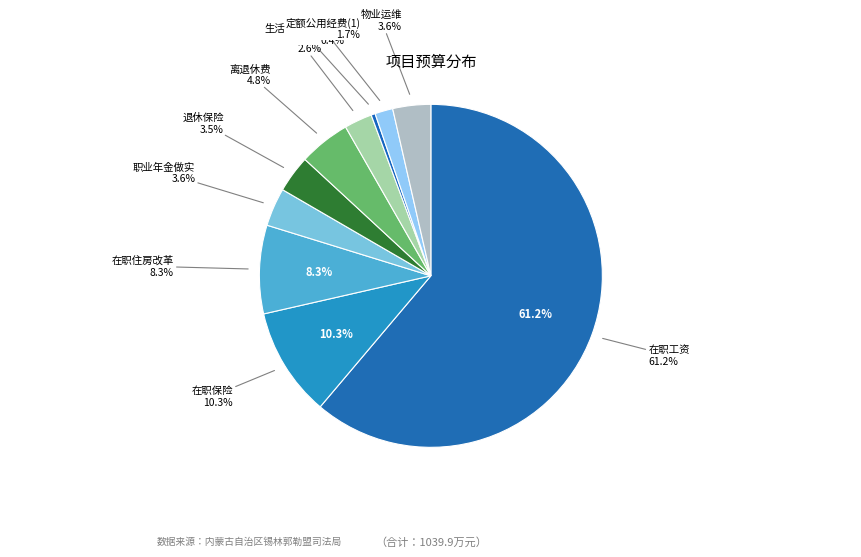

To the nearest percent, what is the average slice percentage?

10%